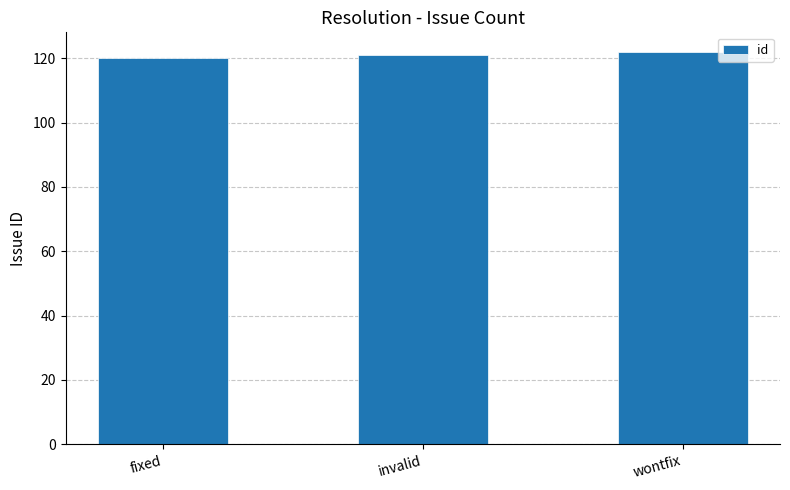

What is the greatest value displayed?

122